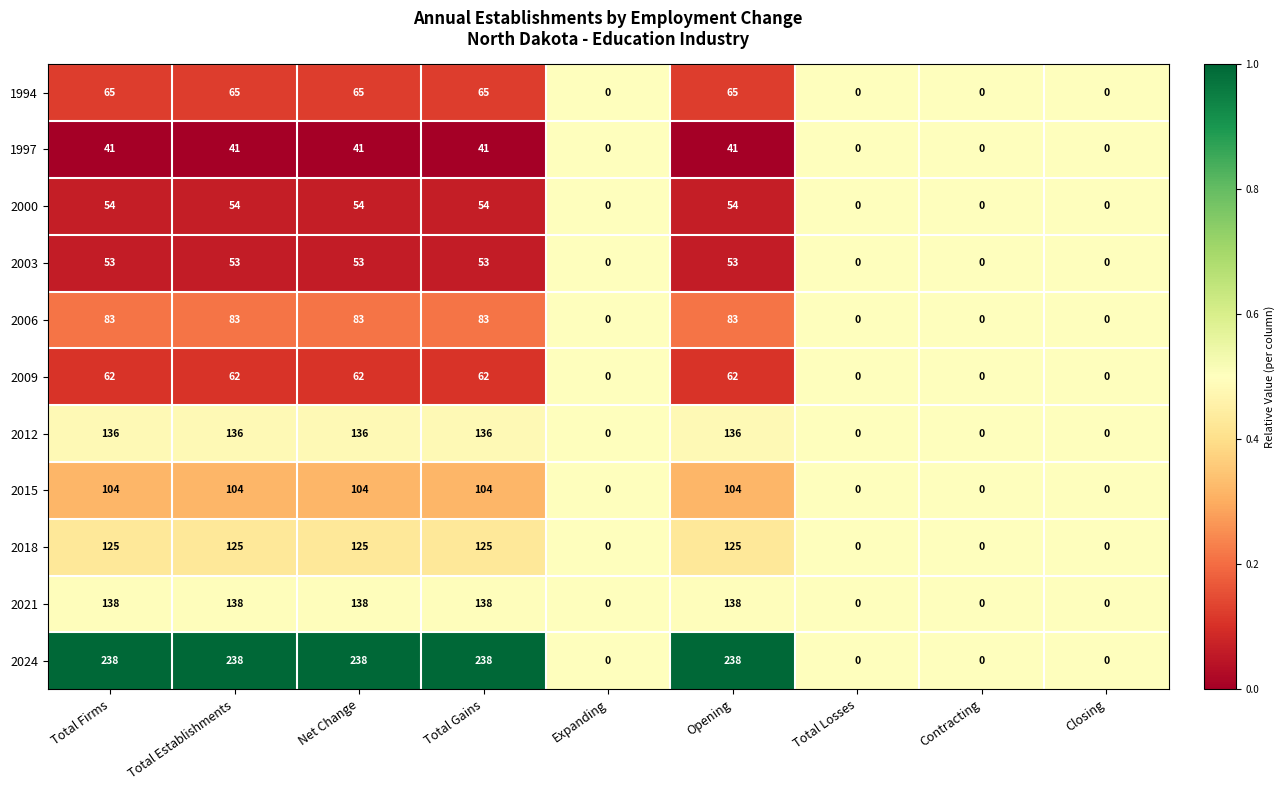

What is the greatest value displayed?

238